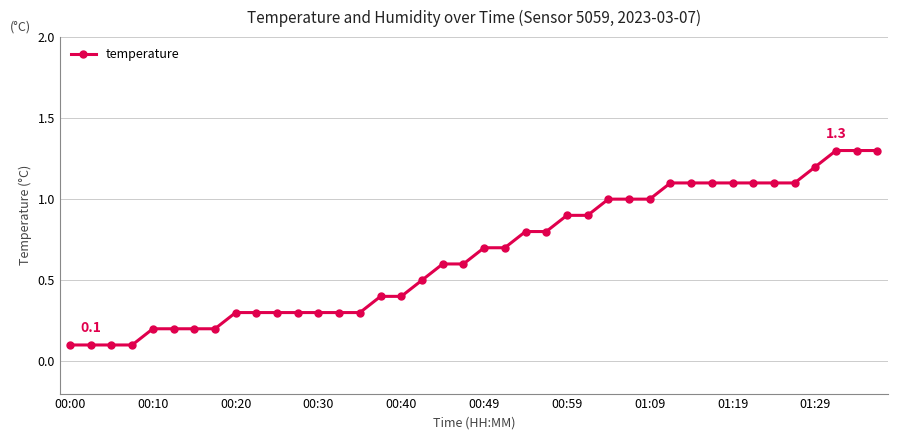

Count the number of data series in this chart.

1